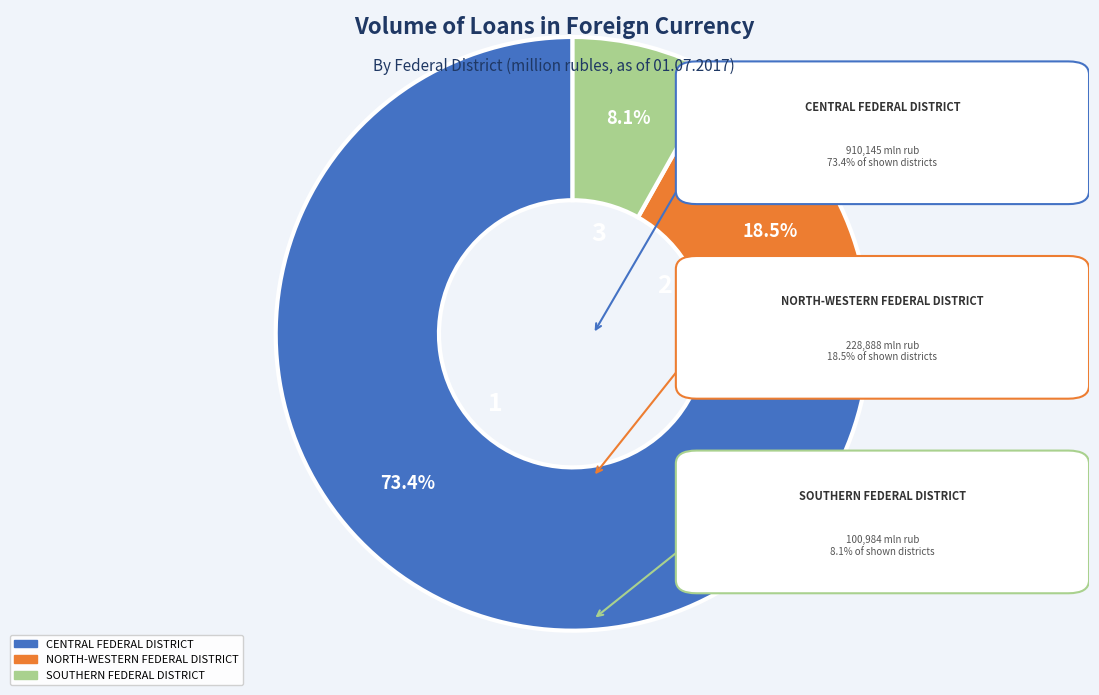

Does CENTRAL FEDERAL DISTRICT represent more than half of the total?

Yes